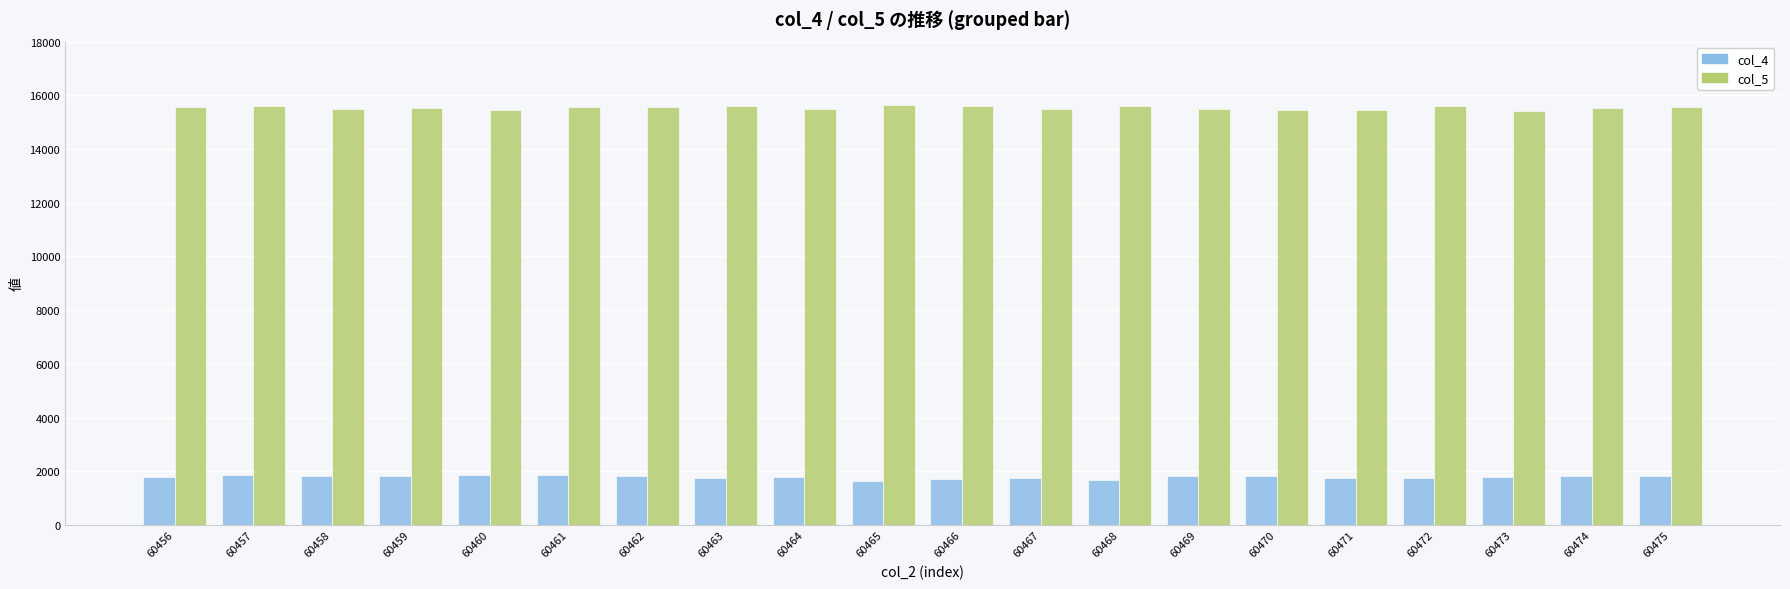

Rank the series by their average value, from lowest to highest.

col_4, col_5